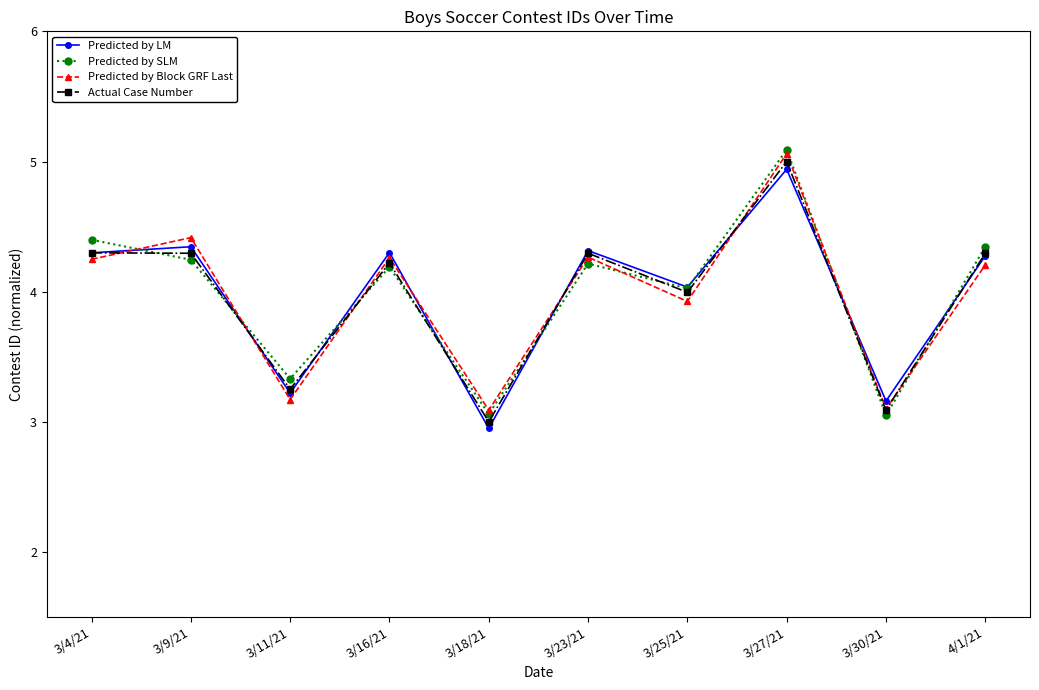

The Actual Case Number series shows 1.0 at 3/9/21. True or false?

False